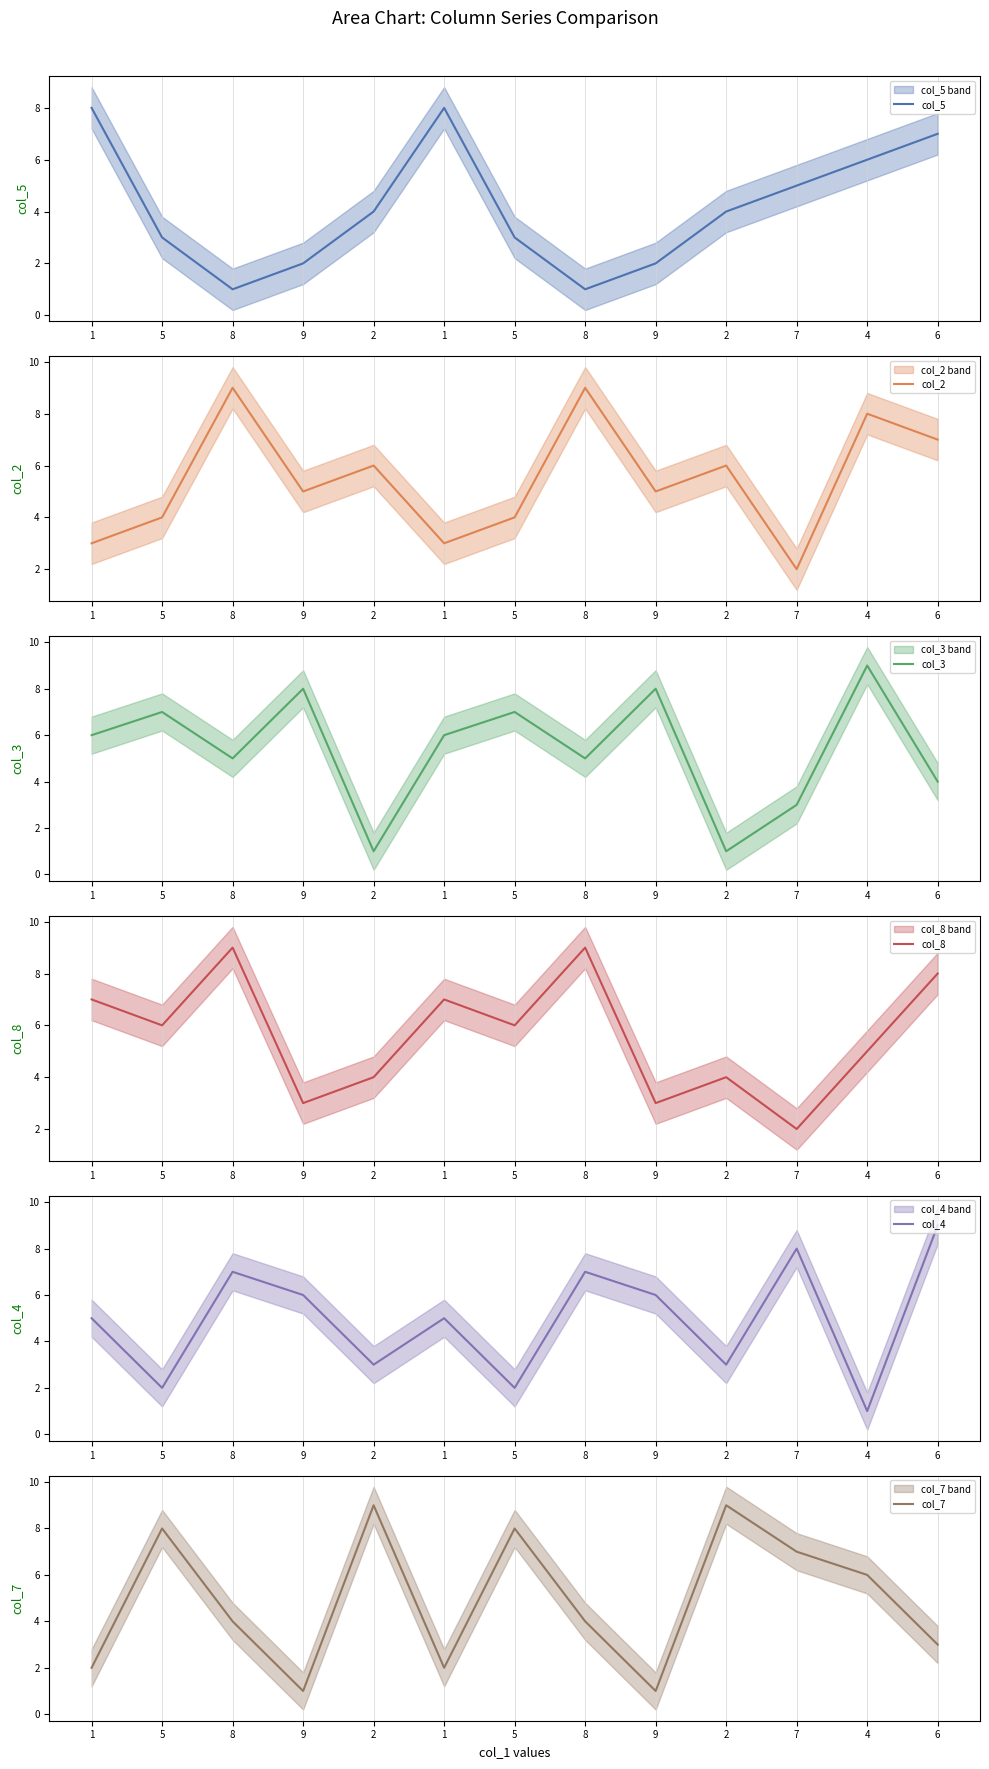

Is it true that col_2 equals 12 at 4?

False